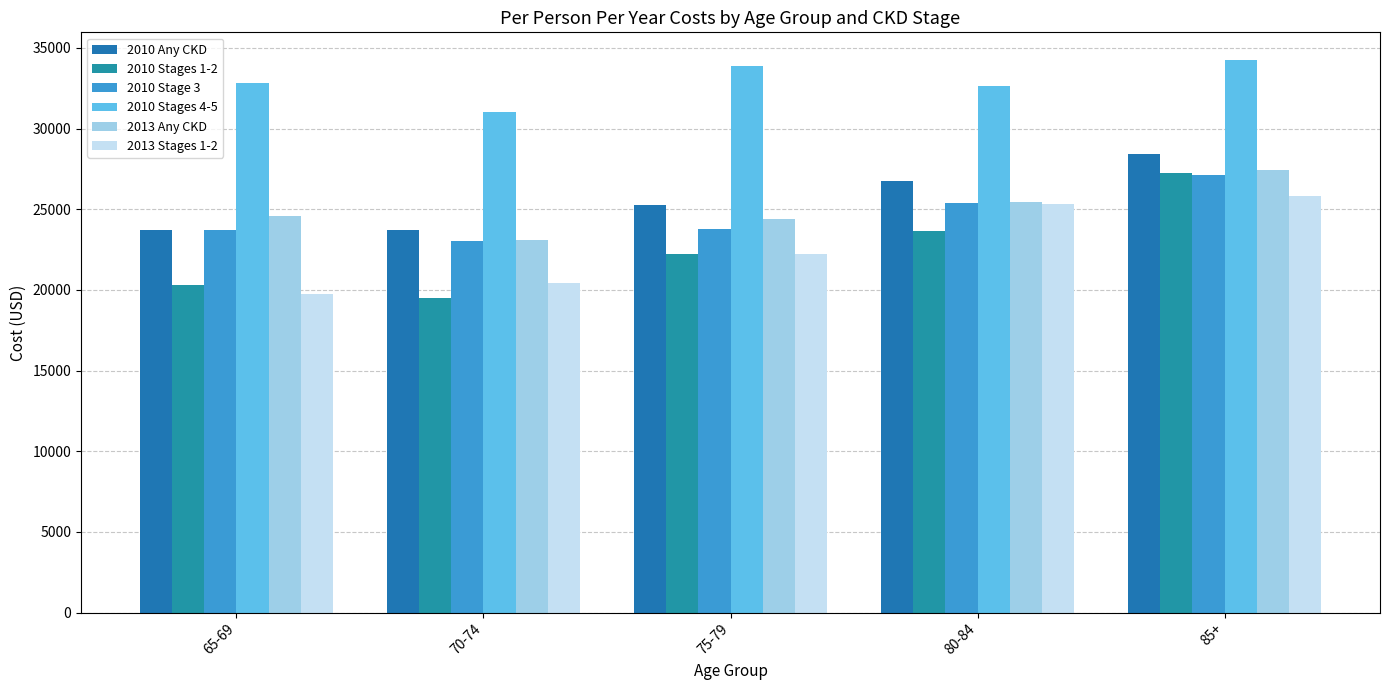

True or false: 2013 Any CKD has a value of 27446.3 at 85+.

True